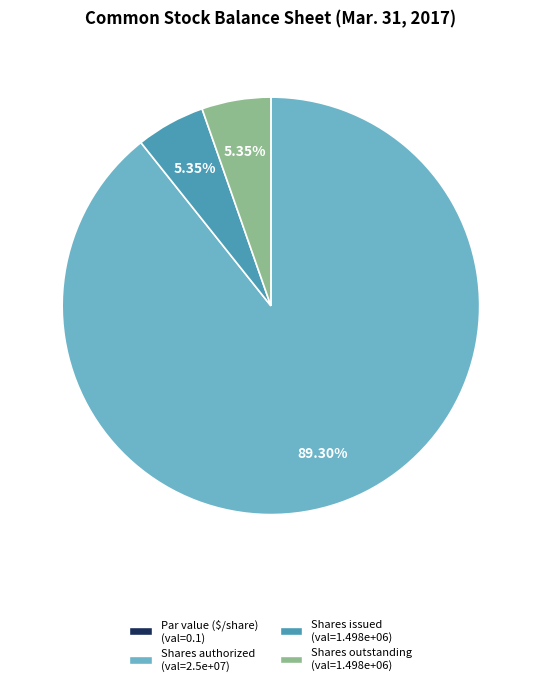

Is there any slice that represents more than half of the pie?

Yes